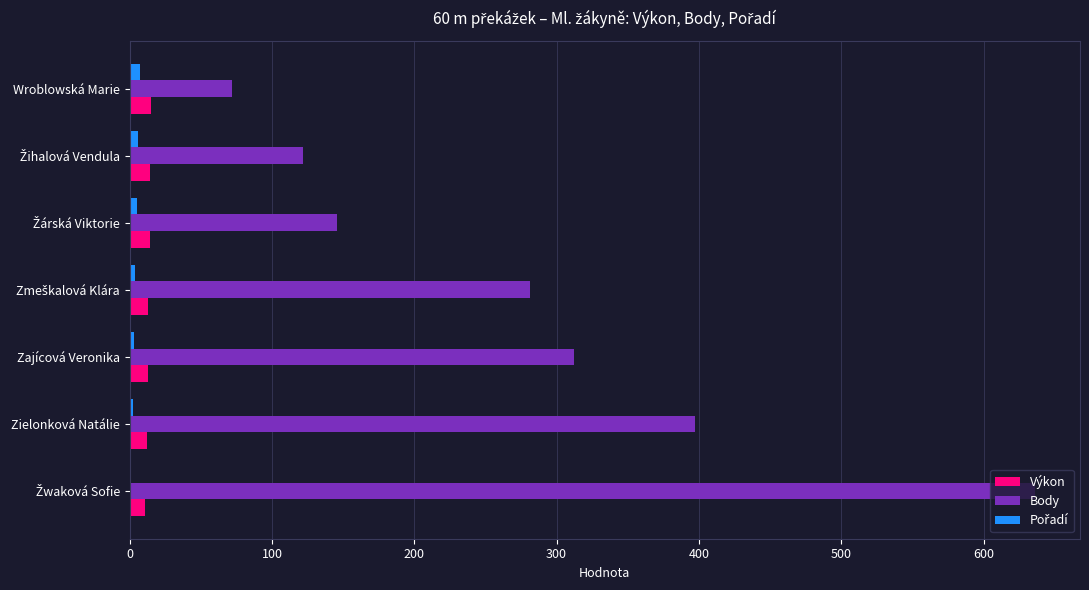

Is it true that Body equals 110.2 at Wroblowská Marie?

False